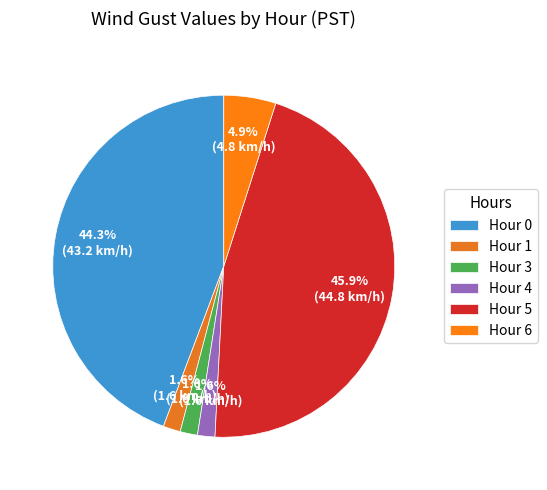

Does Hour 0 represent more than half of the total?

No